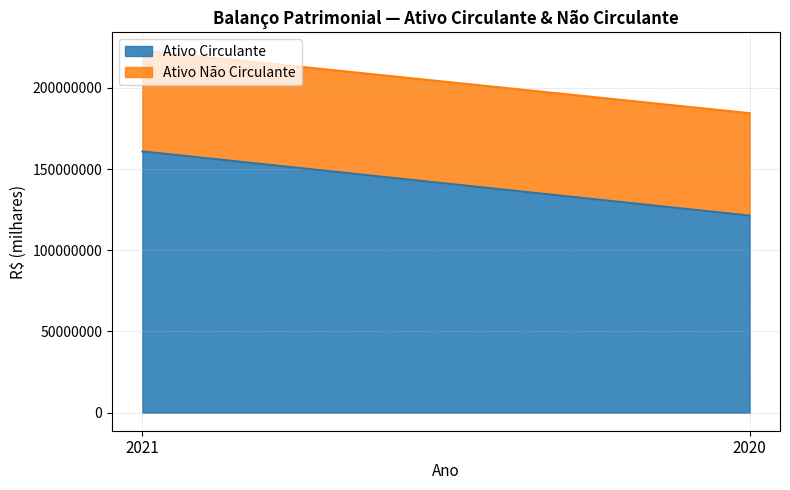

What is the difference between the maximum and minimum values in the Ativo Não Circulante series?

916227.1